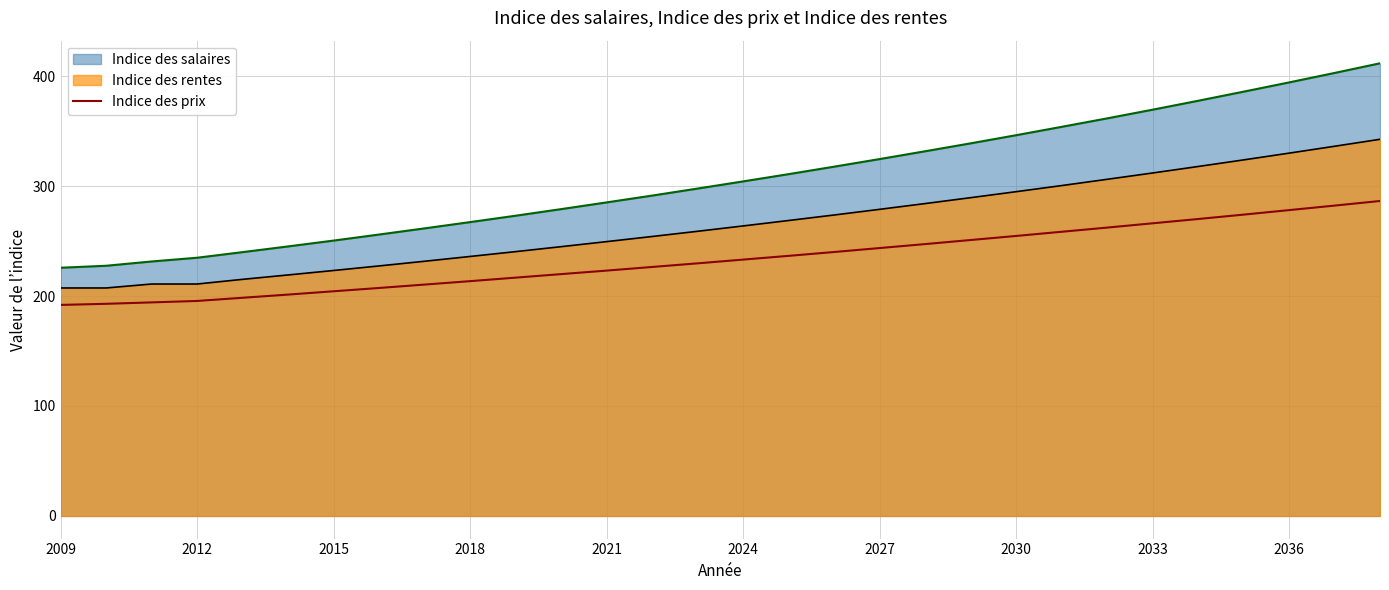

True or false: Indice des rentes and Indice des prix intersect in this chart.

False